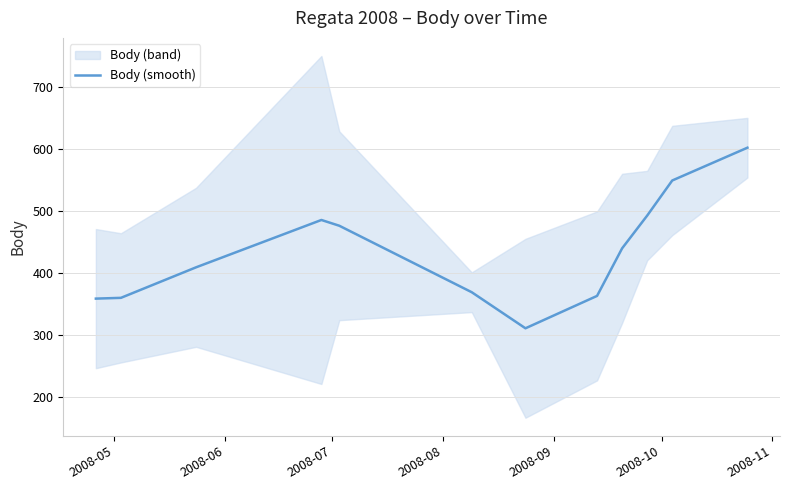

What is the highest value of the Body (smooth) series?

601.9